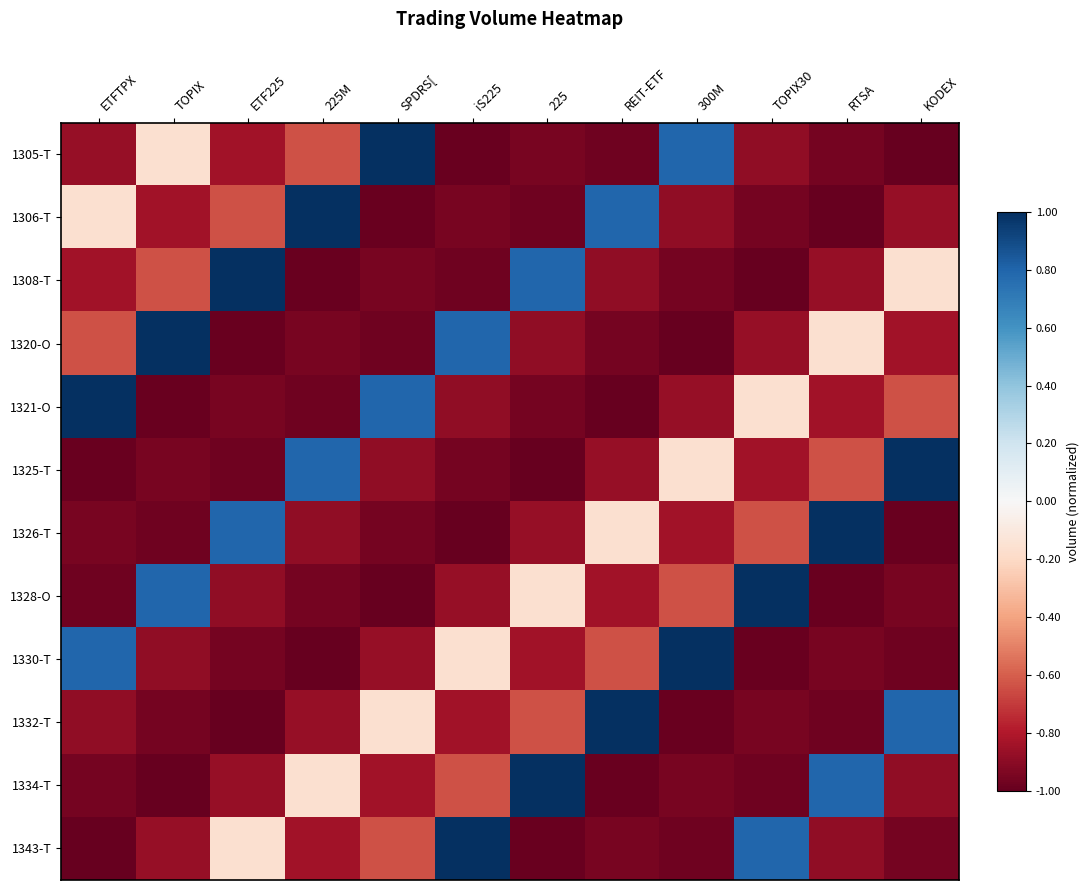

Rank the series at REIT-ETF from highest to lowest value.

1332-T, 1306-T, 1326-T, 1330-T, 1328-O, 1325-T, 1308-T, 1343-T, 1320-O, 1305-T, 1334-T, 1321-O